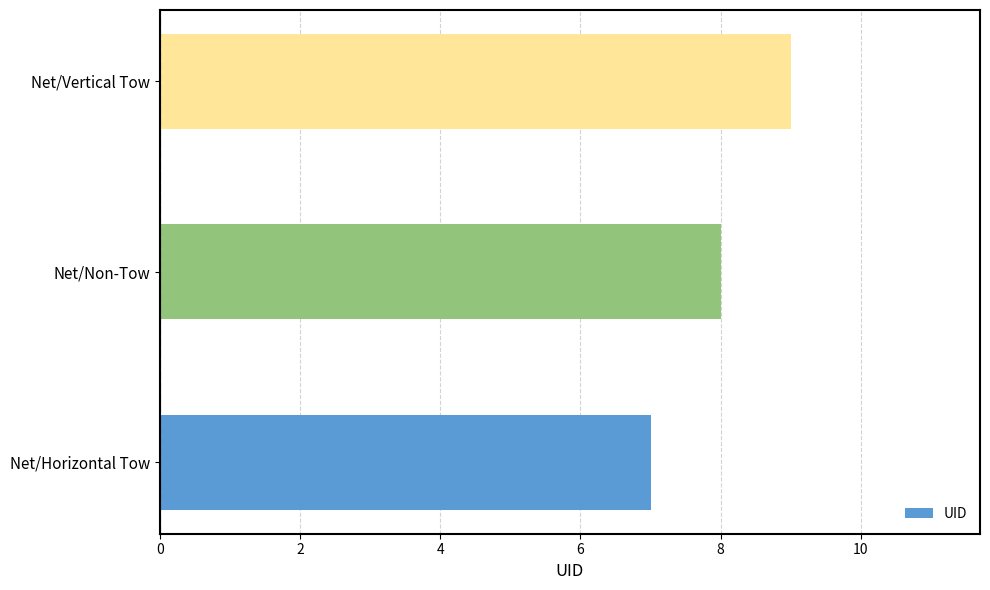

What is the ratio of the value at Net/Vertical Tow to the value at Net/Non-Tow?

1.1